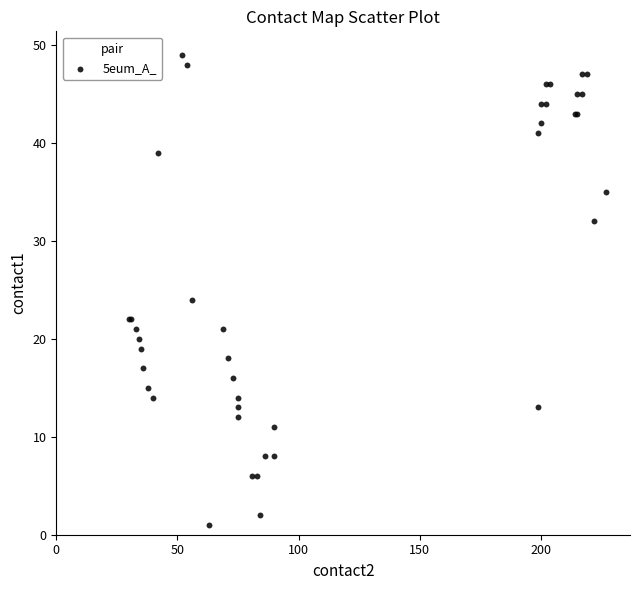

What Y value in the scatter plot is closest to 25?

24